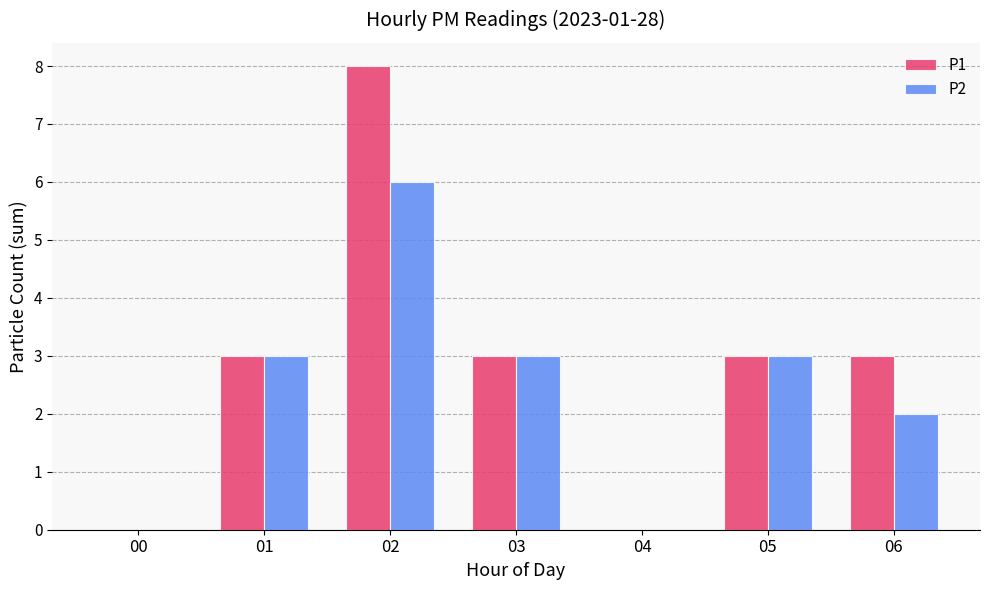

Reading left to right, transcribe all the data shown in this chart.

P1: 00=0	01=3	02=8	03=3	04=0	05=3	06=3
P2: 00=0	01=3	02=6	03=3	04=0	05=3	06=2